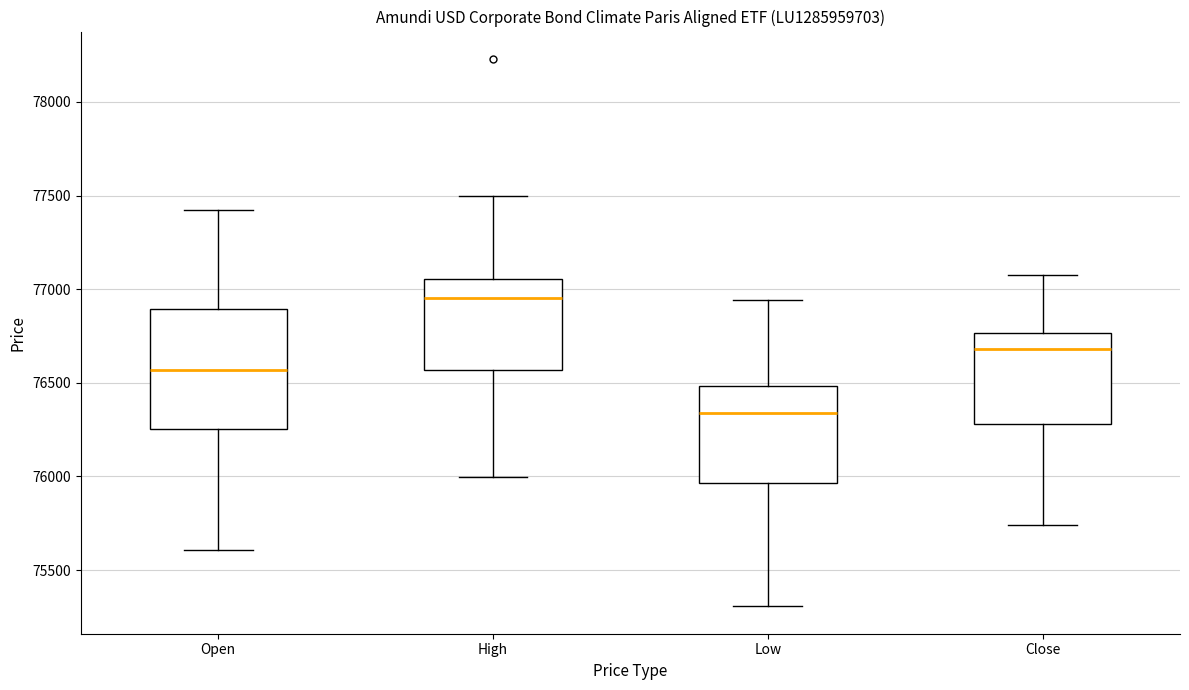

Reading left to right, read every box against the y-axis: the position of its median line, the range the box covers, and the ends of its whiskers. The values are not printed on the chart, so give them approximately, as read against the axis.

Open: median 76550, box 76250 to 76900, whiskers 75600 to 77400
High: median 76950, box 76550 to 77050, whiskers 76000 to 77500
Low: median 76350, box 75950 to 76500, whiskers 75300 to 76950
Close: median 76700, box 76300 to 76750, whiskers 75750 to 77100